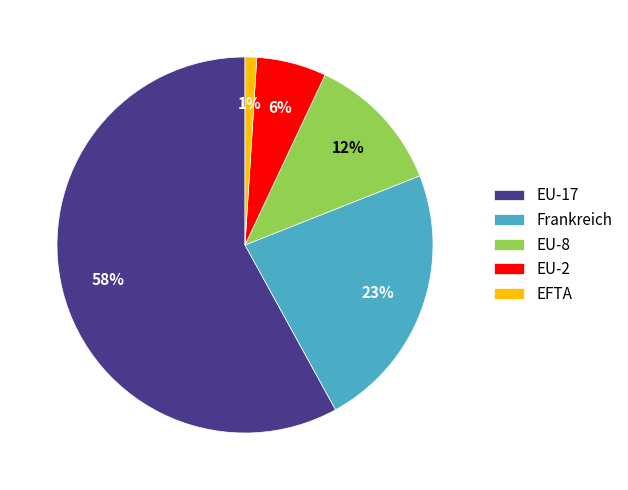

Does EFTA represent more than half of the total?

No